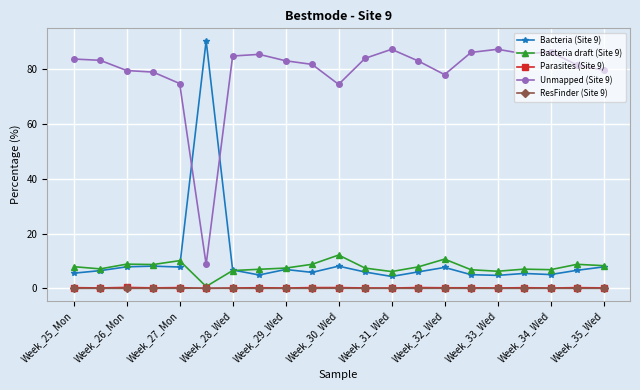

Which series has the largest range (max minus min)?

Bacteria (Site 9)